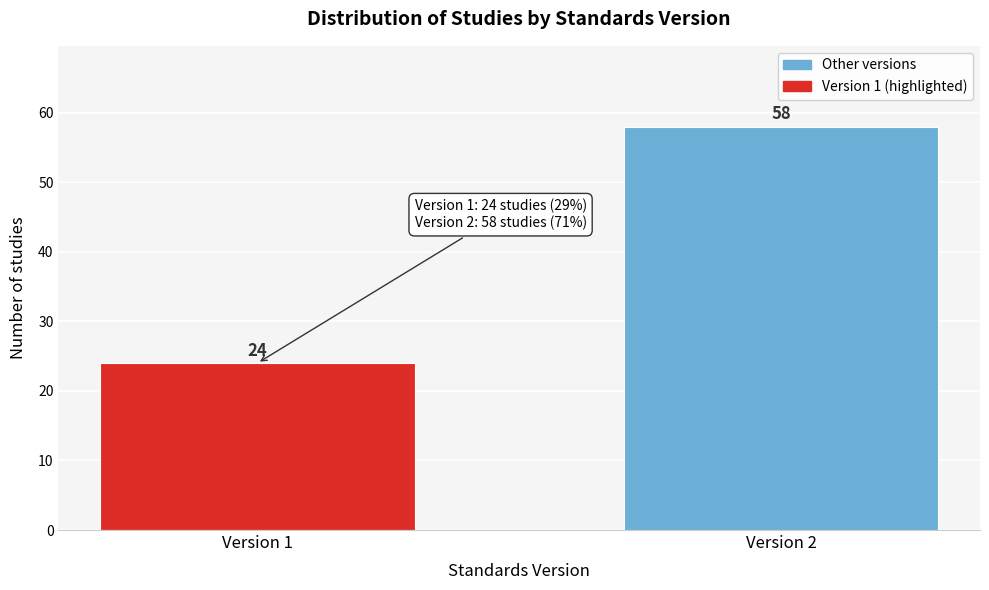

Reading left to right, list all the values displayed in this chart.

24	58